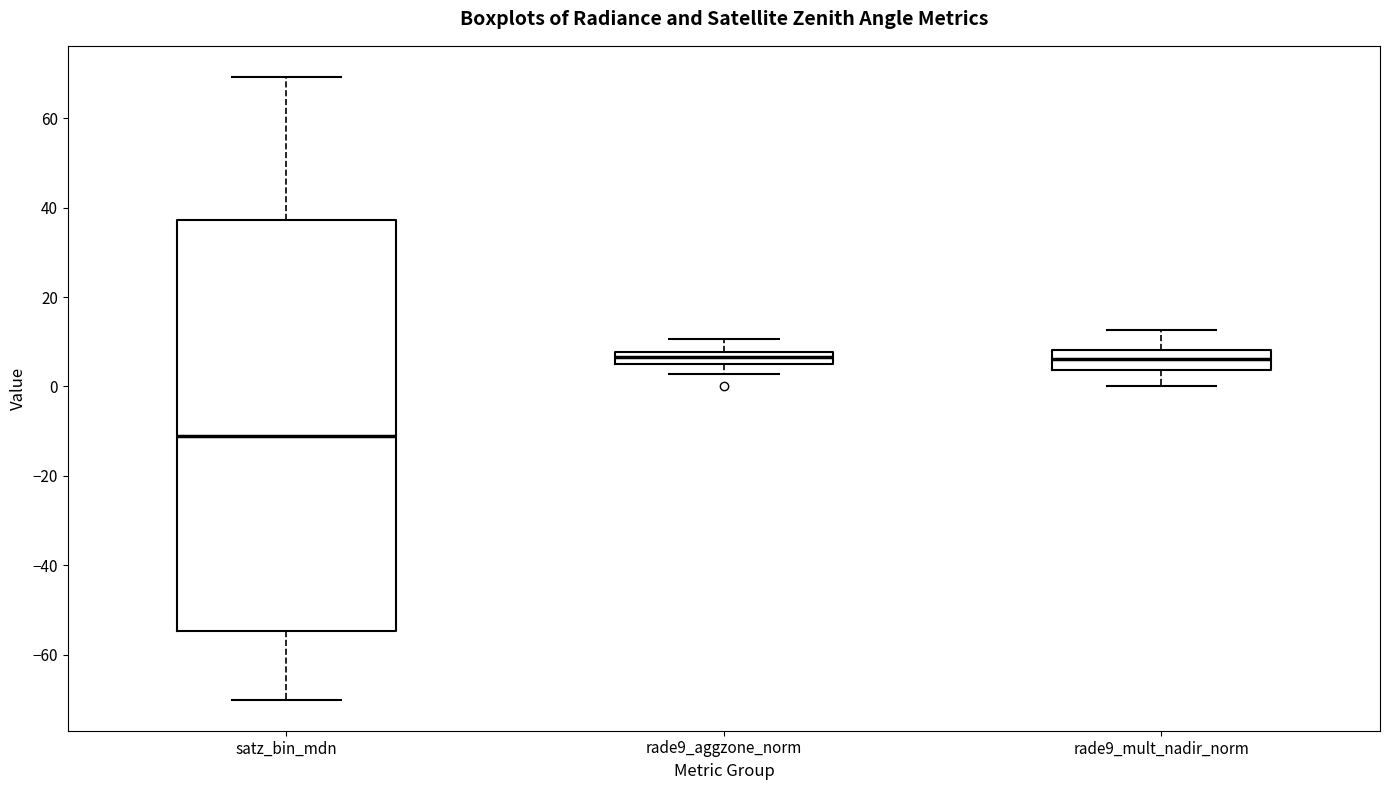

Which box is the tallest, from its lower edge to its upper edge?

satz_bin_mdn